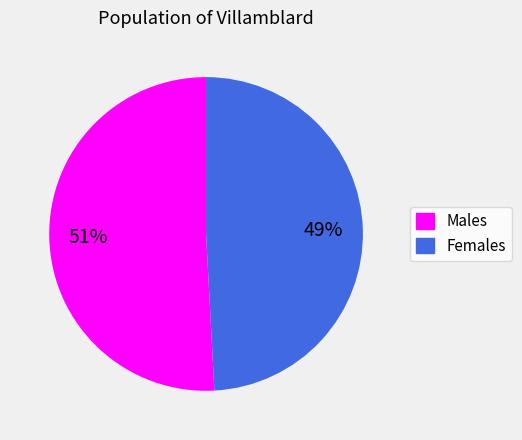

To the nearest percent, what is the average slice percentage?

50%